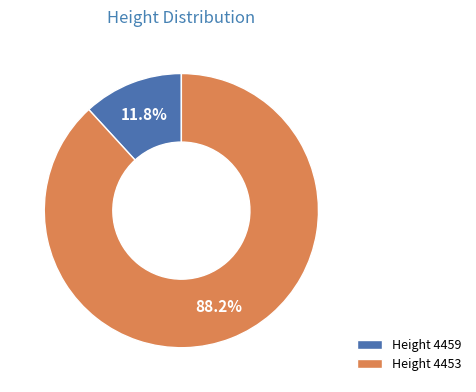

Which slice represents more than half of the pie?

Height 4453